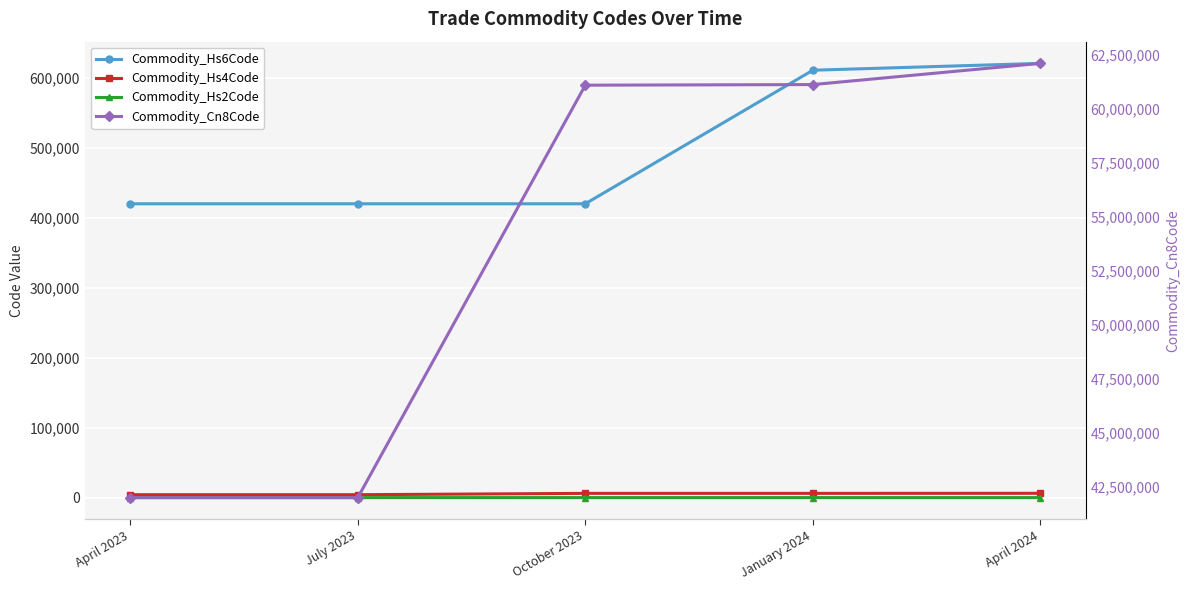

Which has a higher value, April 2023 or January 2024?

January 2024